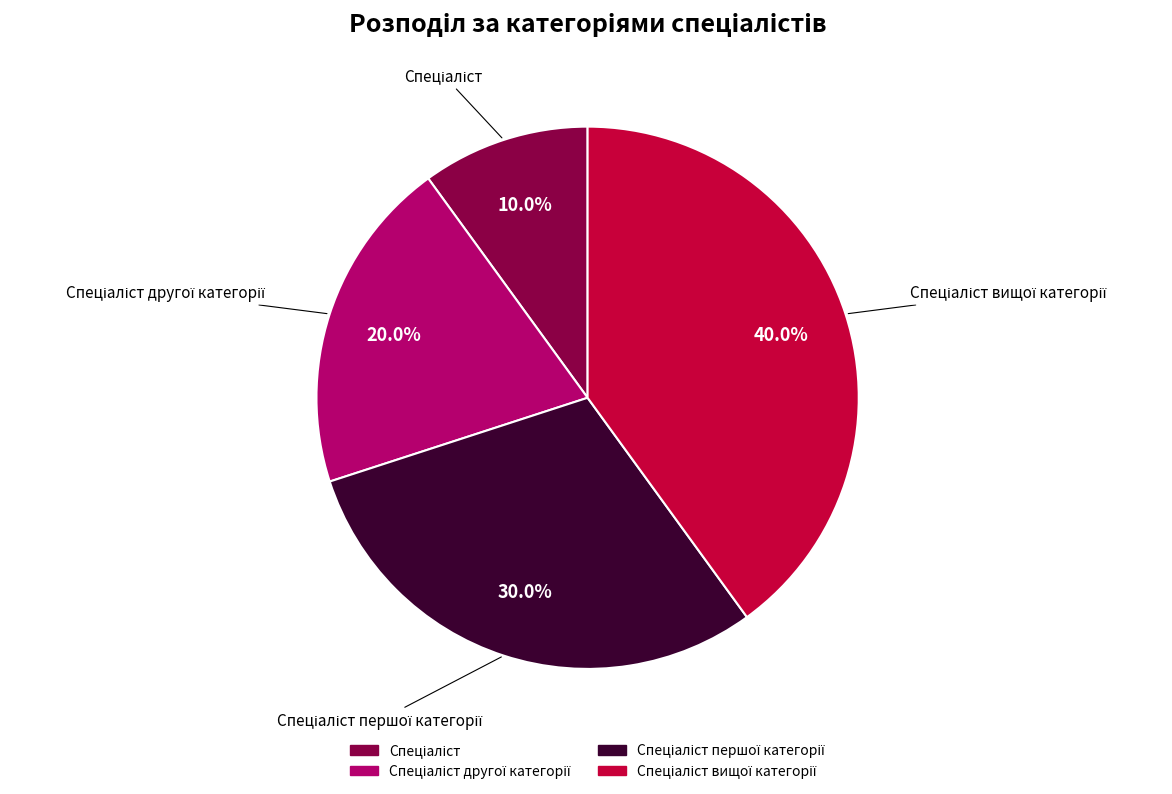

Does any single category account for the majority?

No